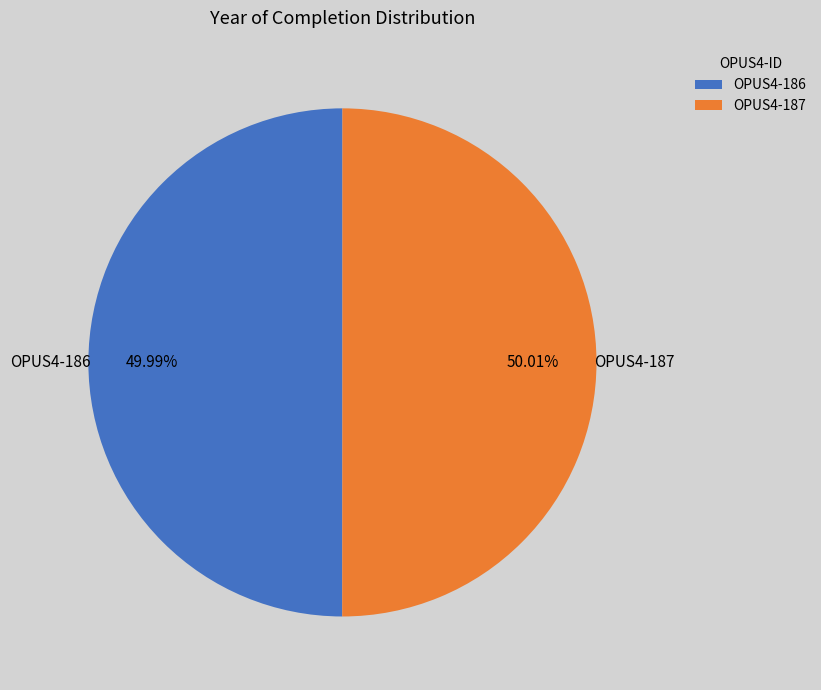

Combined, do OPUS4-187 and OPUS4-186 account for over 50%?

Yes